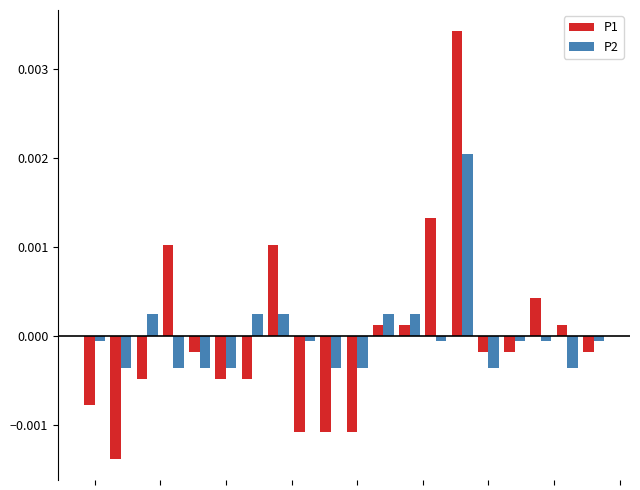

At how many categories does at least one series exceed 0?

10